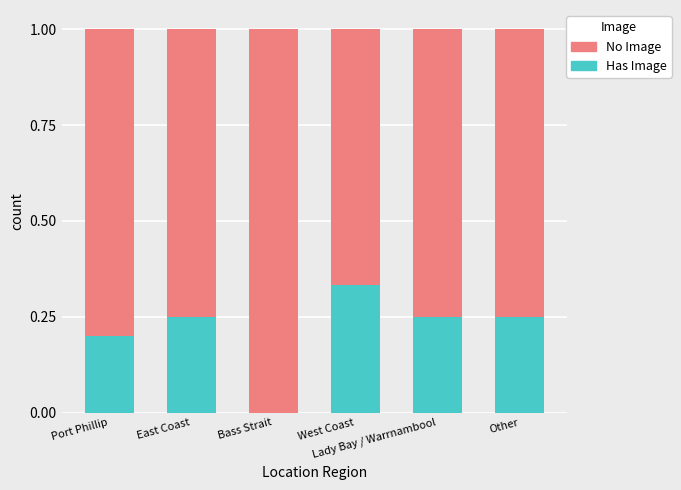

What is the sum of all Has Image values?

1.3